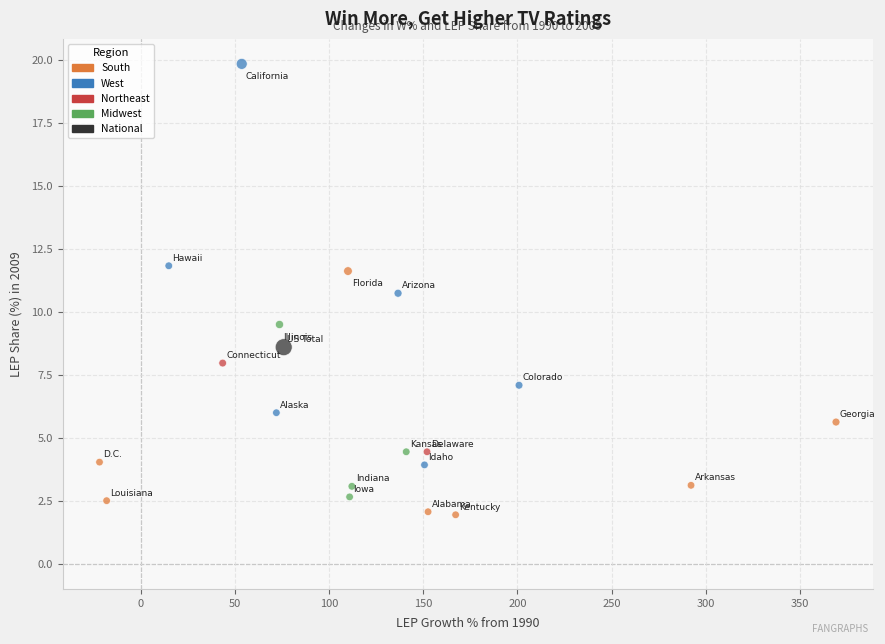

What Y value in the scatter plot is closest to 10?

9.5